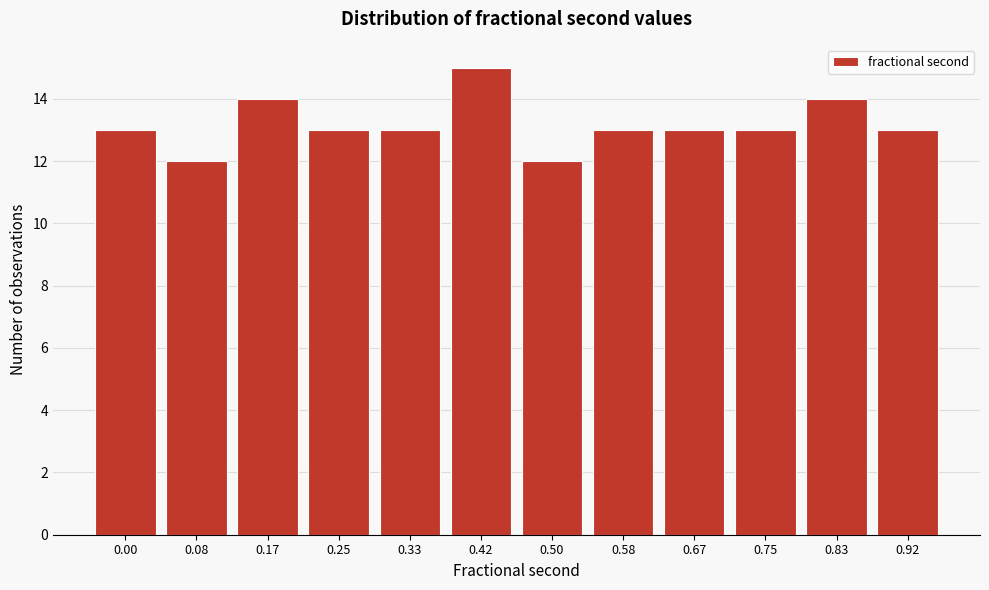

Reading left to right, extract all data points from this chart.

0.00=13	0.08=12	0.17=14	0.25=13	0.33=13	0.42=15	0.50=12	0.58=13	0.67=13	0.75=13	0.83=14	0.92=13